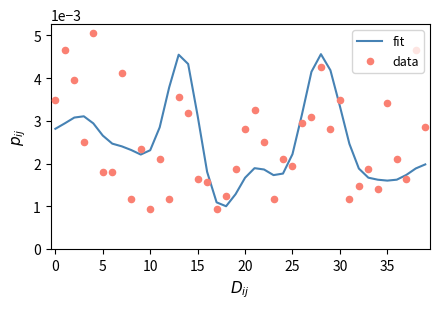

Which series has the largest total across all categories?

data